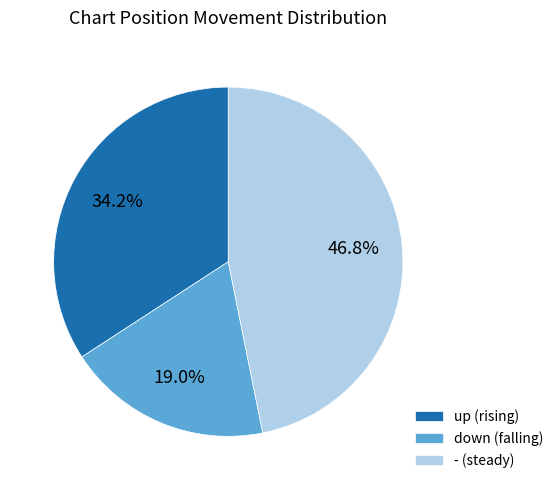

What percentage do down and - together represent?

65.8%